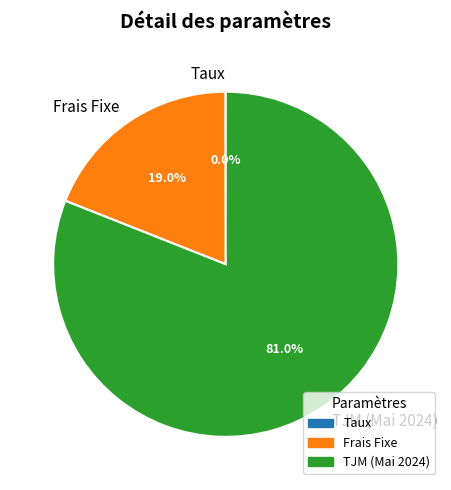

What is the largest slice in the pie chart?

TJM (Mai 2024)